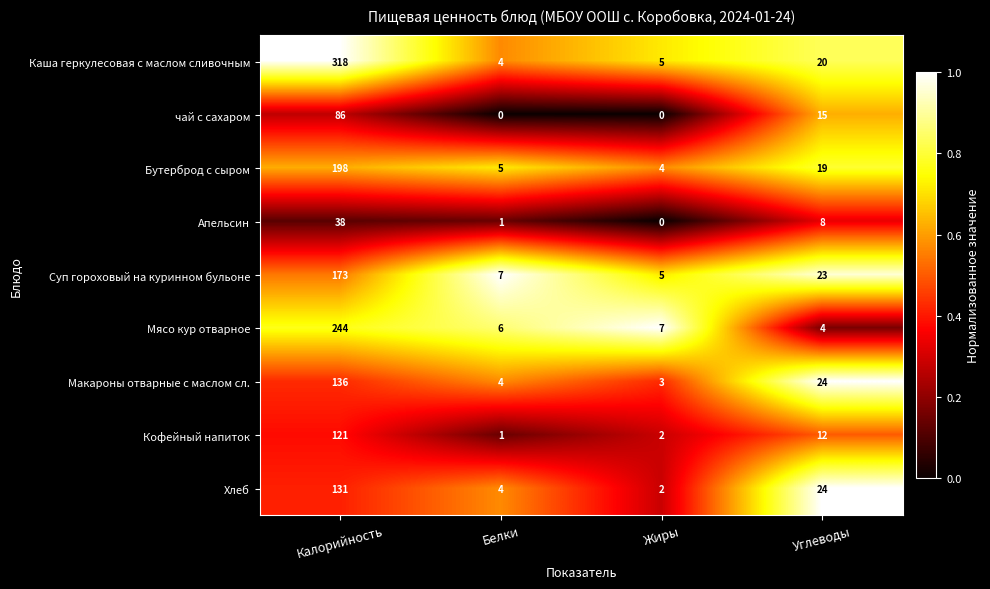

Which category has the highest value across all series?

Калорийность